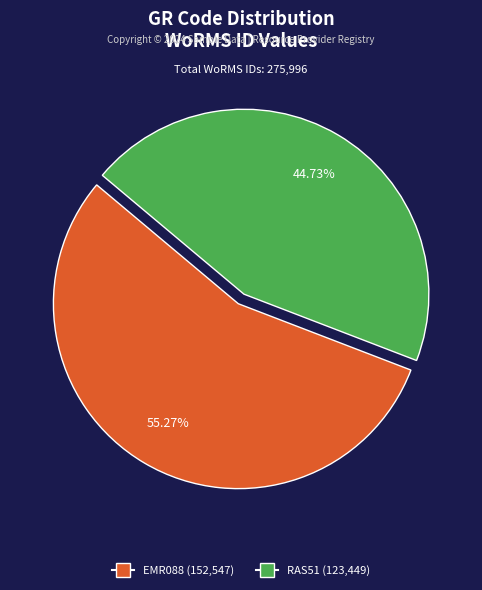

How much of the chart is everything except EMR088?

44.7%